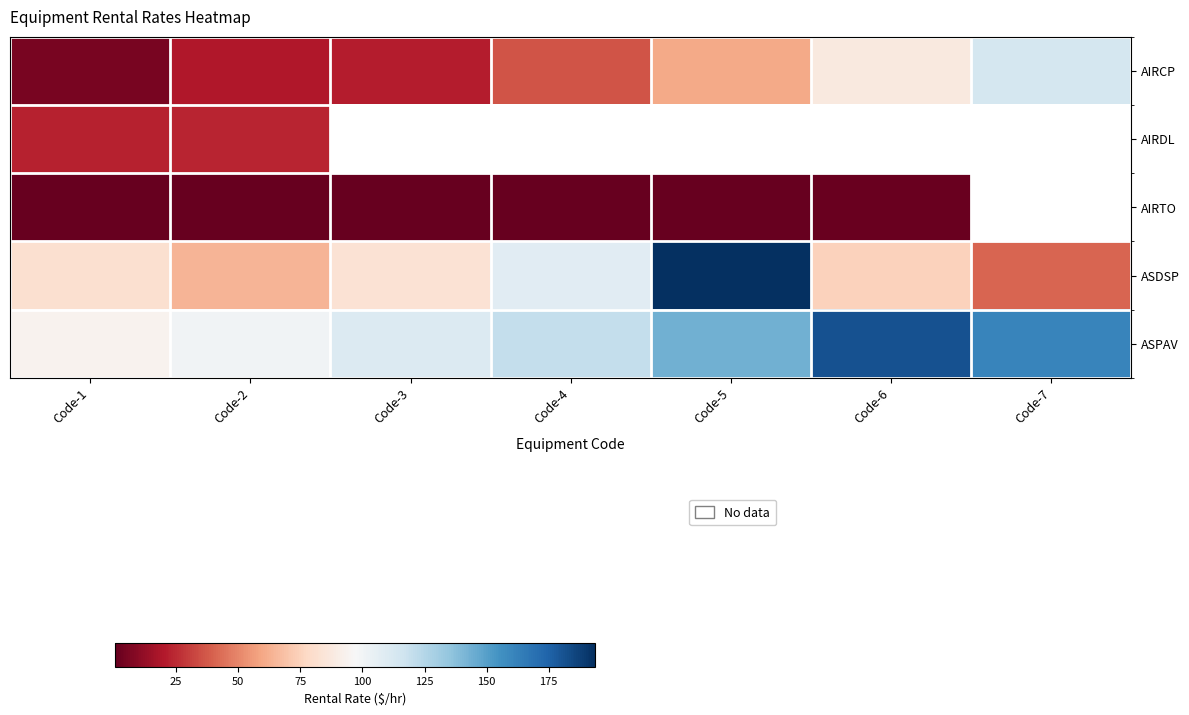

What is the total value across all series at Code-2?

208.3